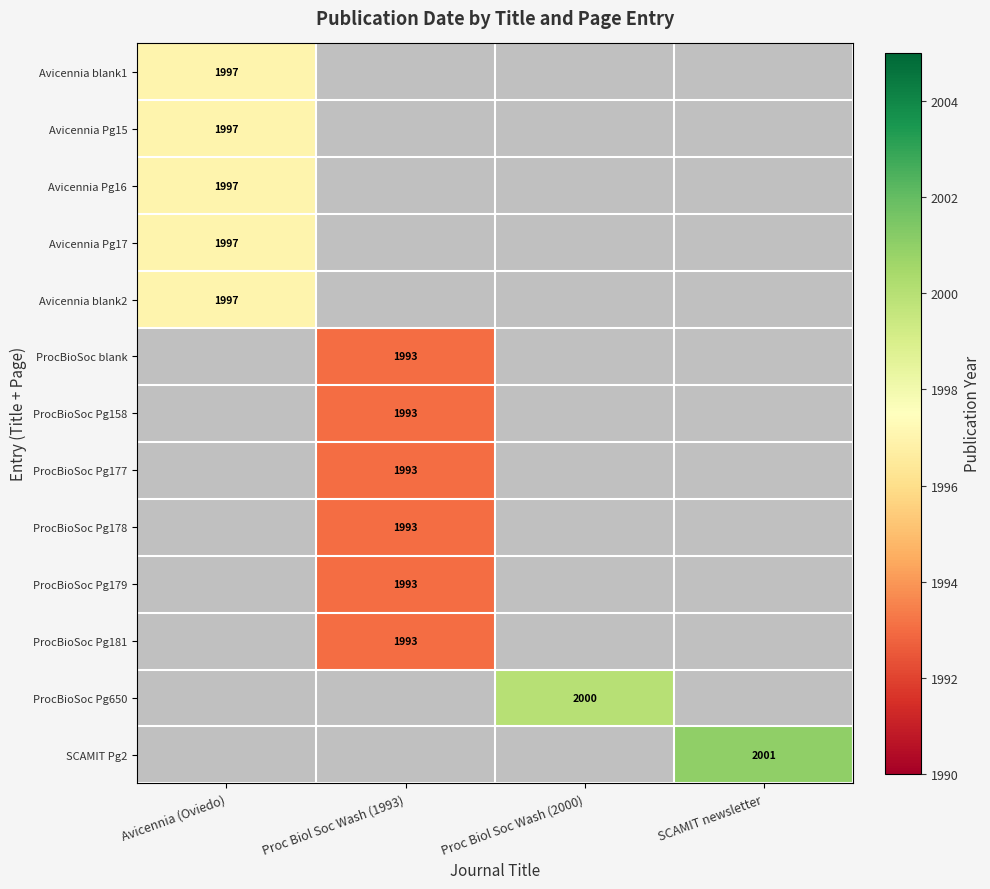

The value of Avicennia blank1 at Avicennia (Oviedo) is 1997. True or false?

True